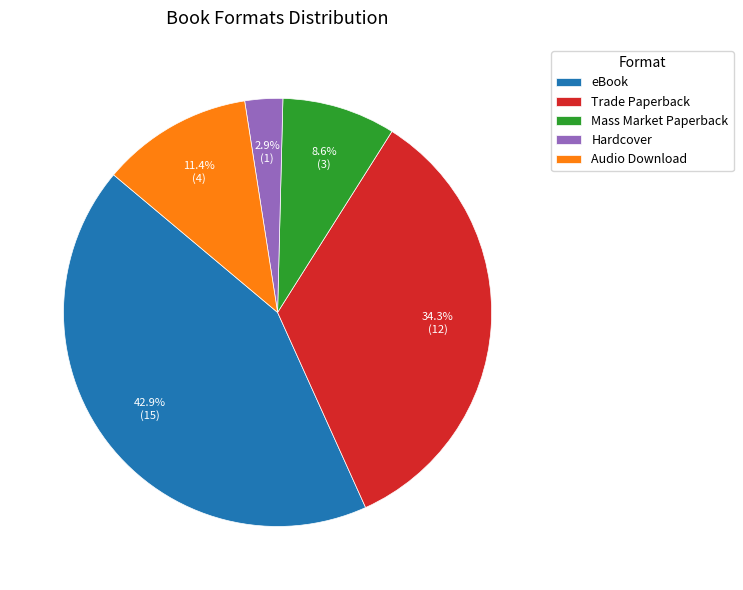

To the nearest percent, what percentage of the pie is eBook?

43%